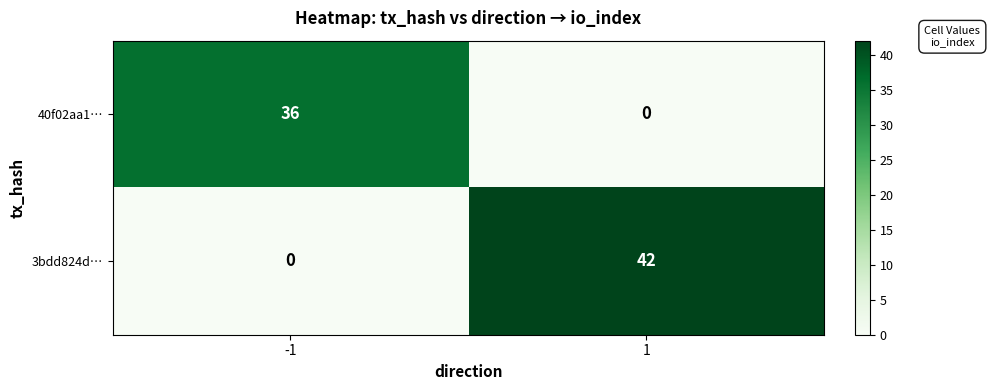

How many data points in 3bdd824d… are less than 42?

1